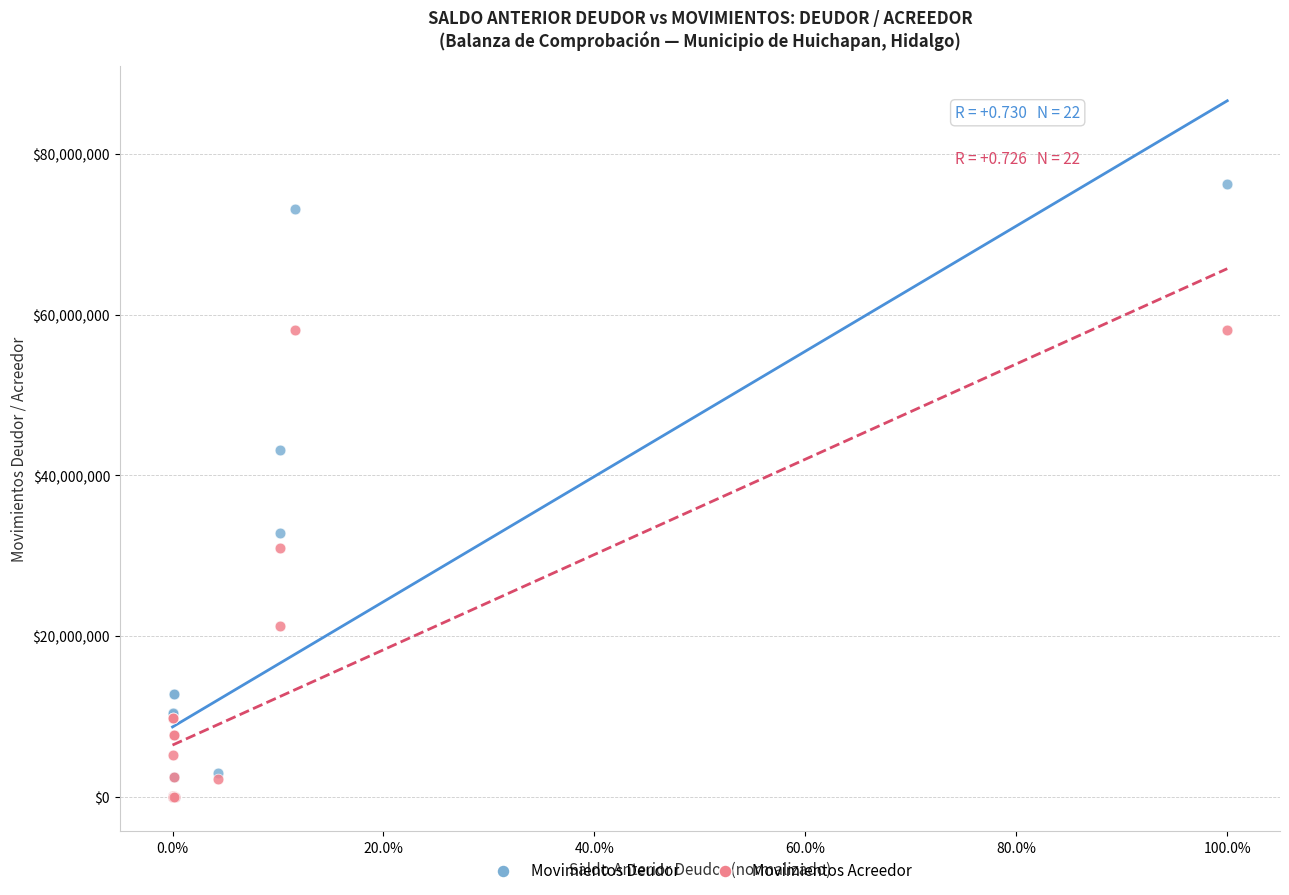

In the Movimientos Acreedor series, what Y value is closest to 29039449?

30940869.2